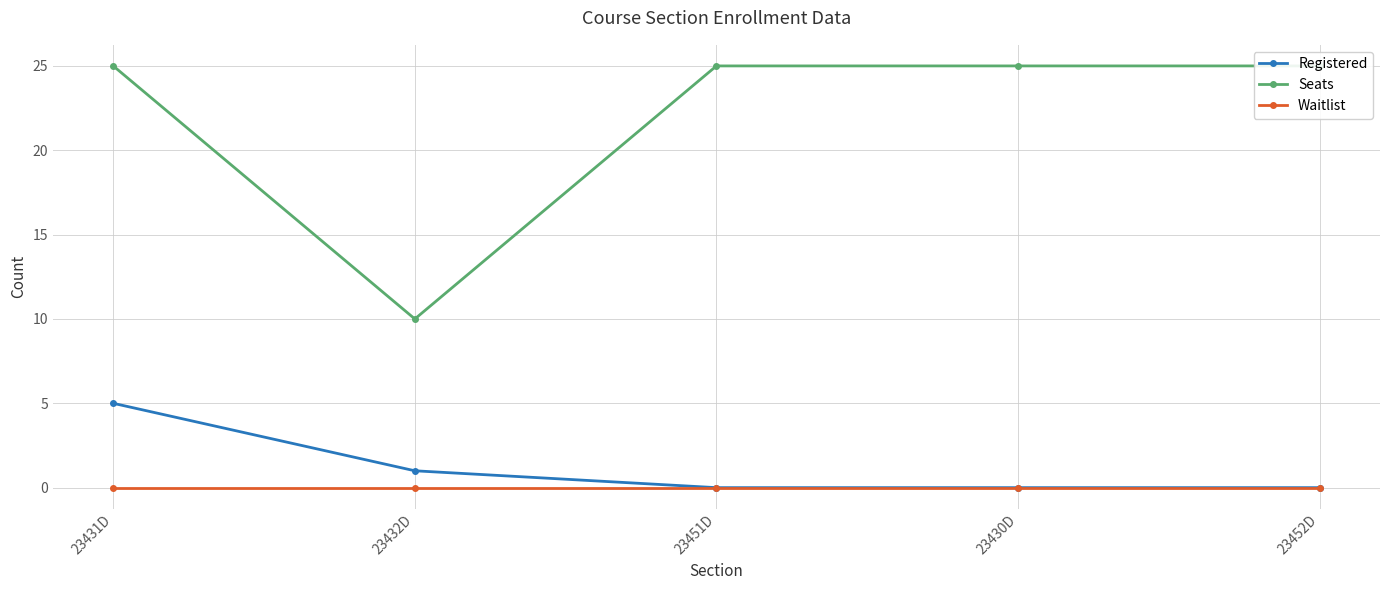

True or false: Seats has a value of 42 at 23451D.

False